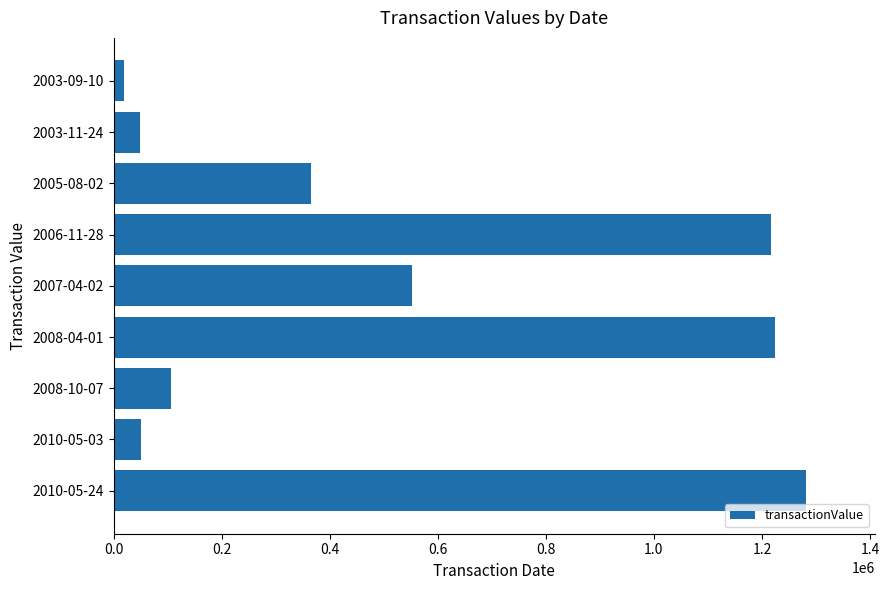

The value at 2008-10-07 is 39693. True or false?

False